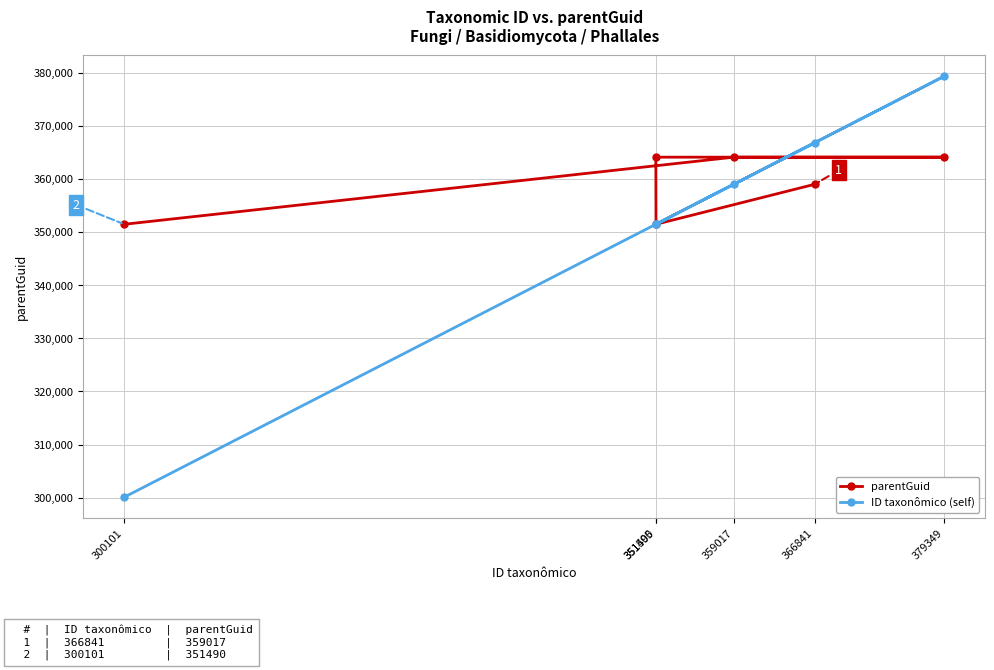

Where is ID taxonômico (self) nearest to the value 339725?

351490